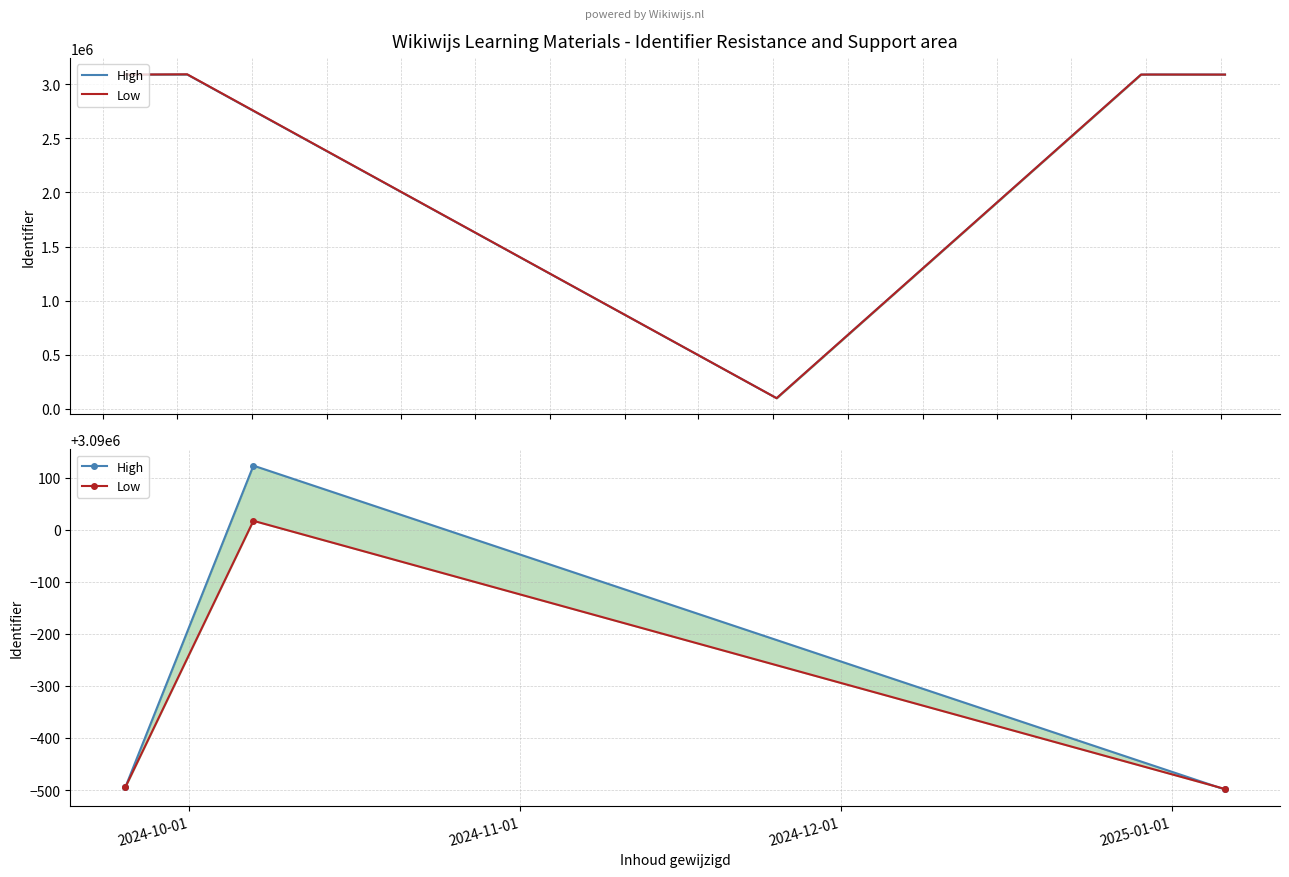

Which has a higher value, 2024-10-01 or 2024-12-01?

2024-10-01